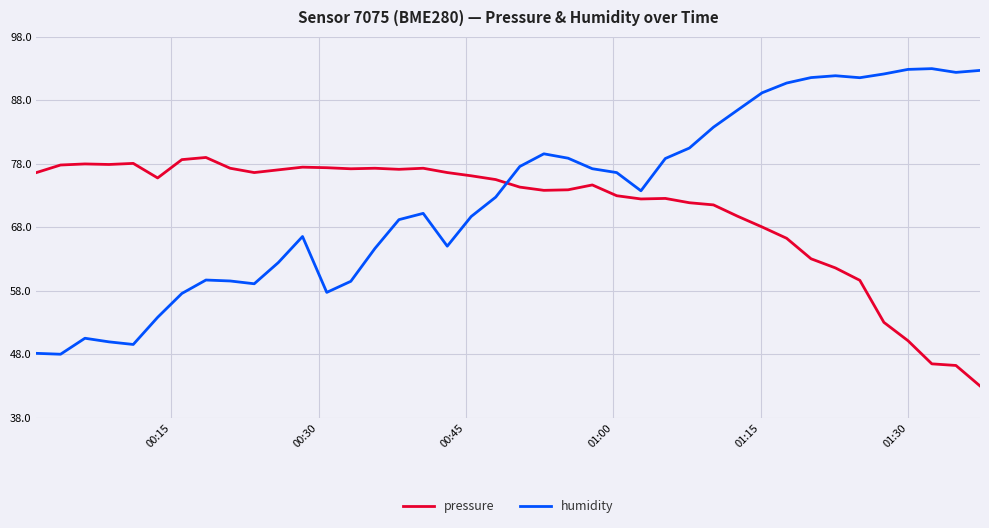

How many lines are shown in the chart?

2